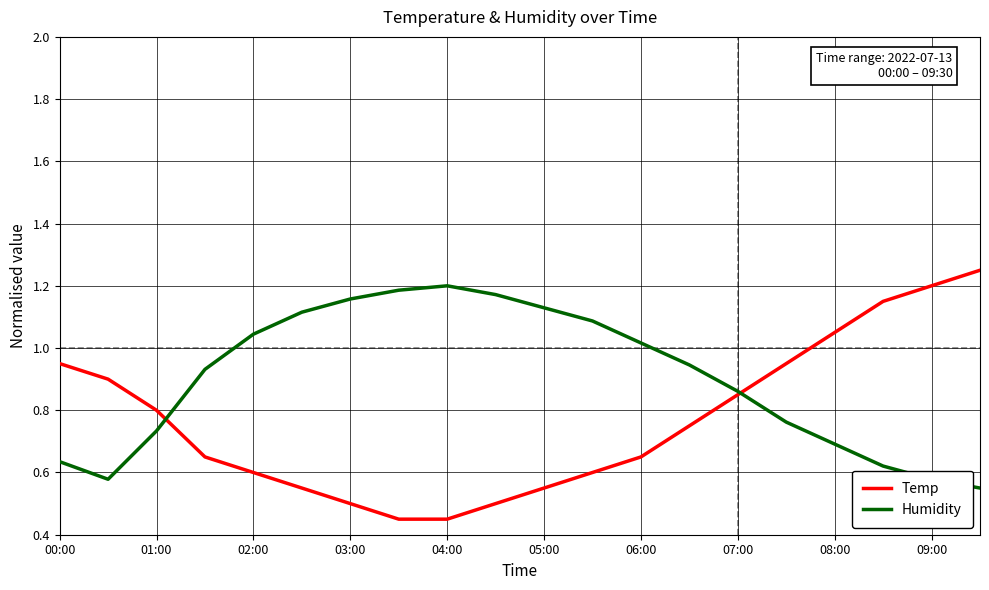

Which series has the largest range (max minus min)?

Temp